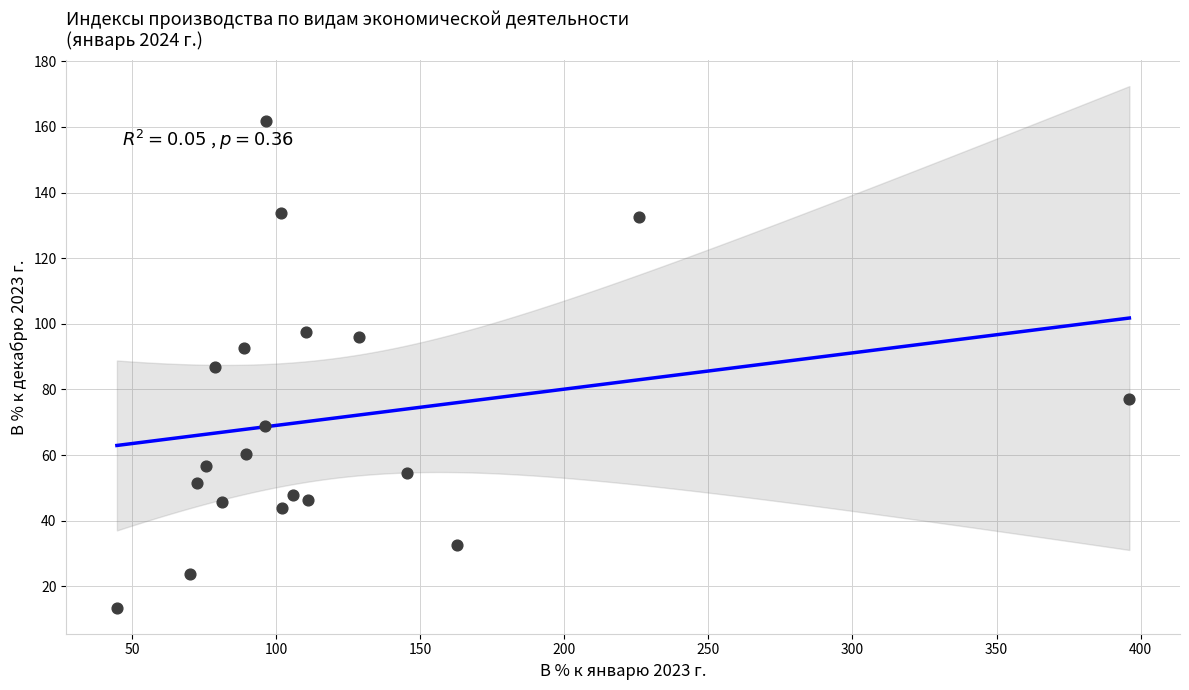

What is the range of Y values (max minus min)?

148.3